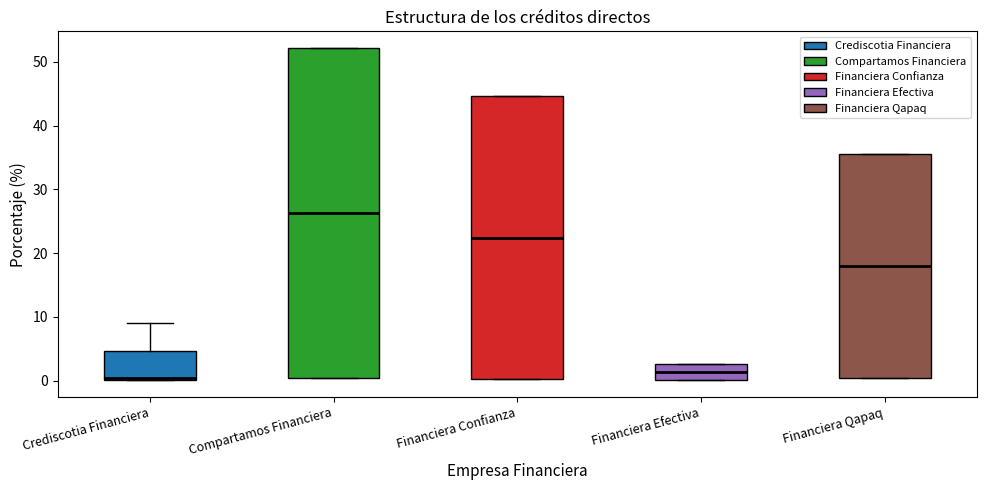

Comparing the boxes themselves (not the whiskers), which one is the tallest?

Compartamos Financiera